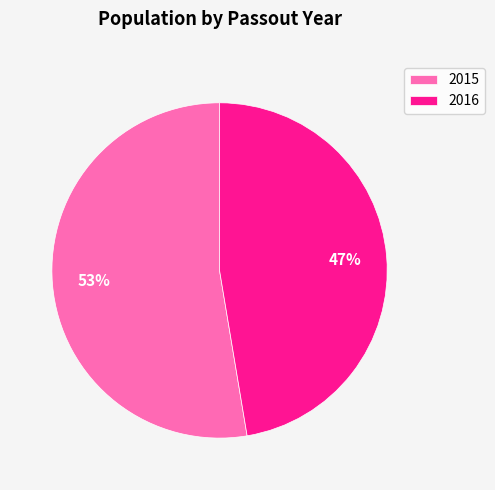

Rank the categories by value from highest to lowest.

2015, 2016